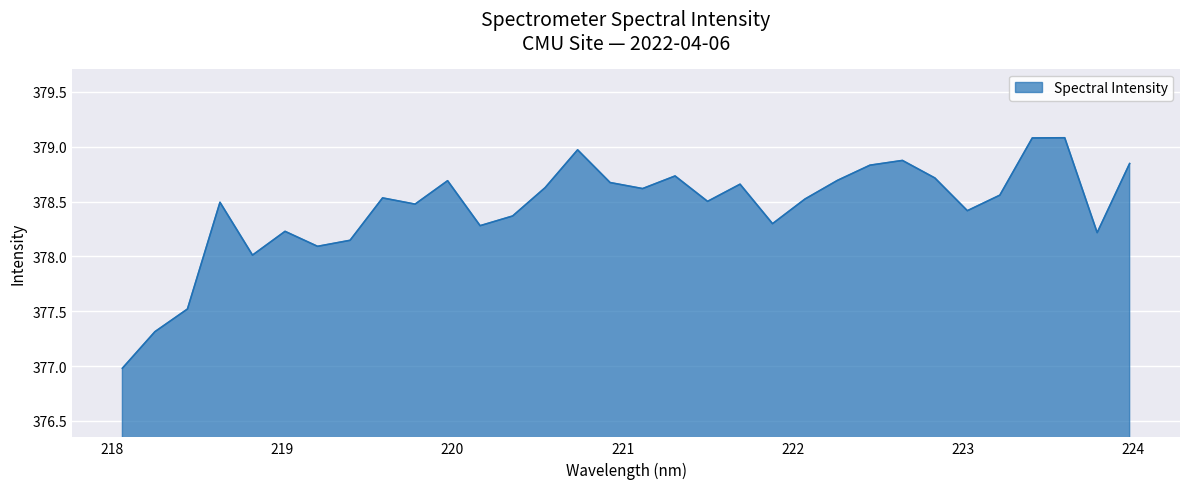

What is the difference between the maximum and minimum values?

2.1